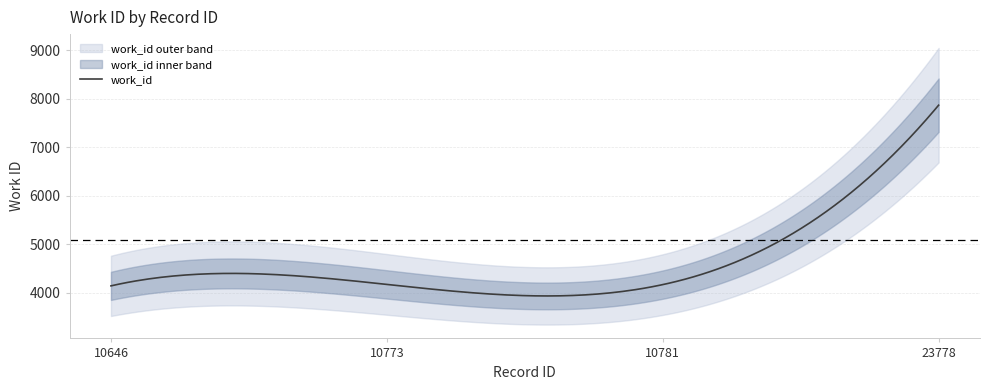

What is the change in value from 10646 to 10773?

+30